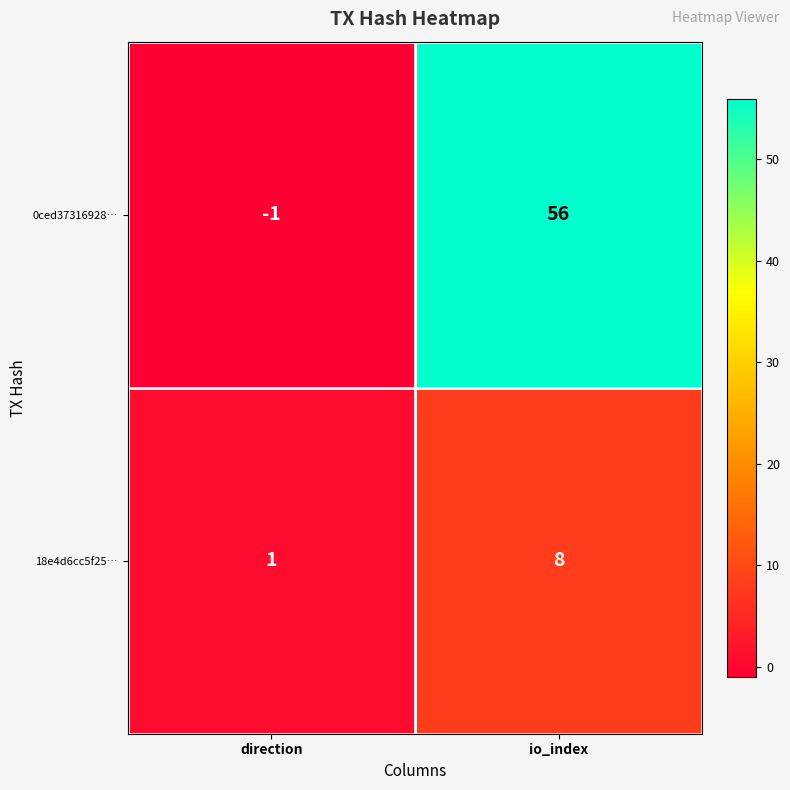

True or false: 0ced37316928… has a value of 56 at io_index.

True